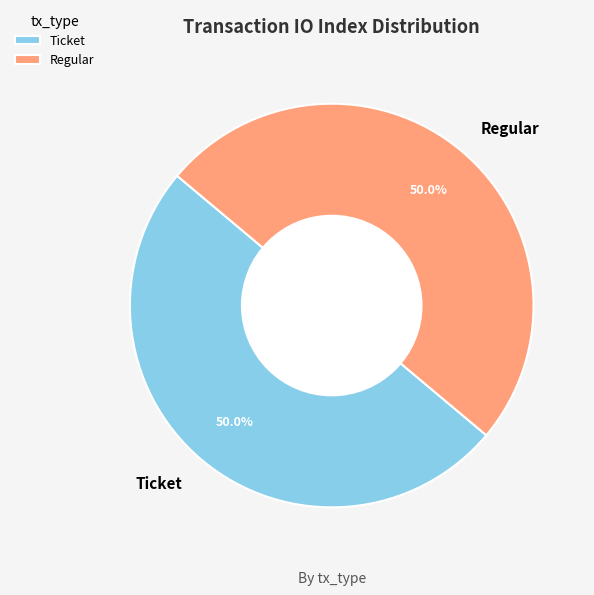

Approximately how many times larger is the value at Ticket compared to Regular?

1.0